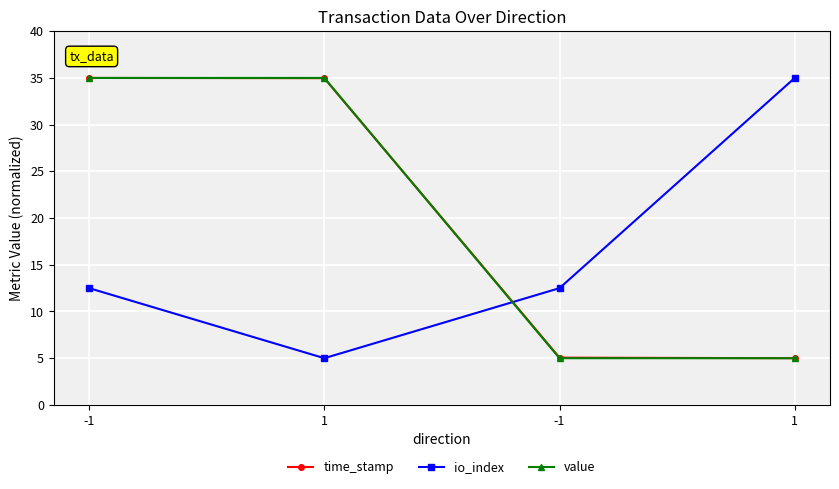

How many lines are shown in the chart?

3